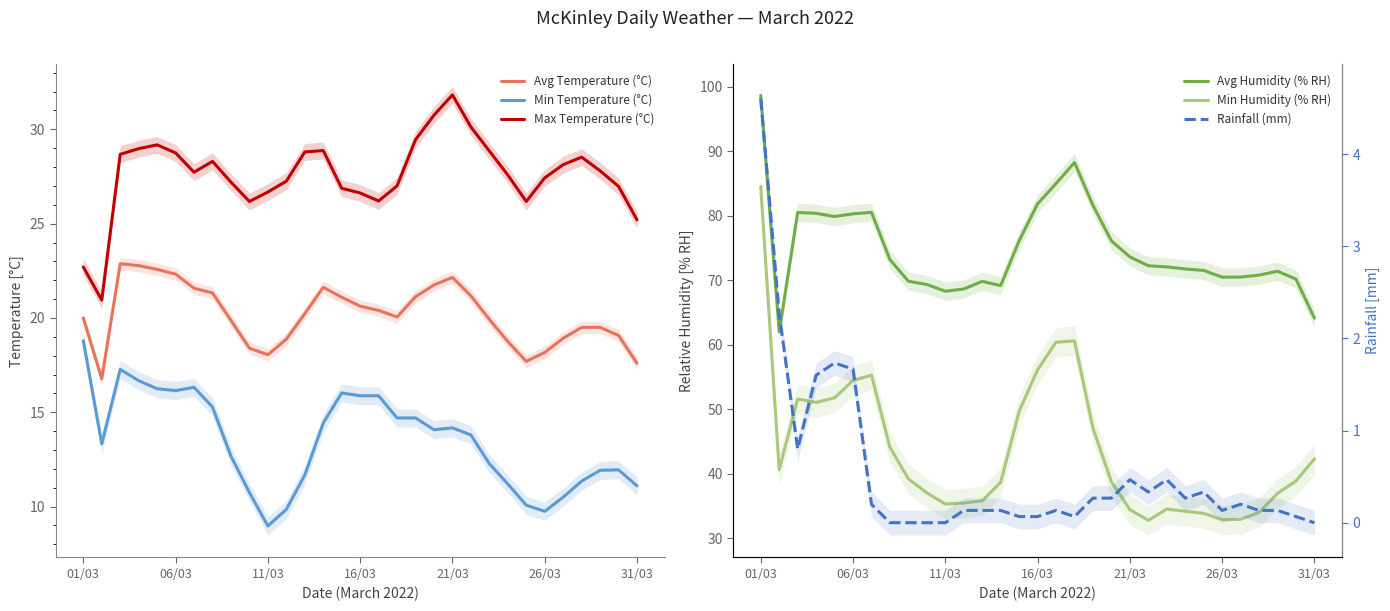

At how many categories does at least one series exceed 84?

3